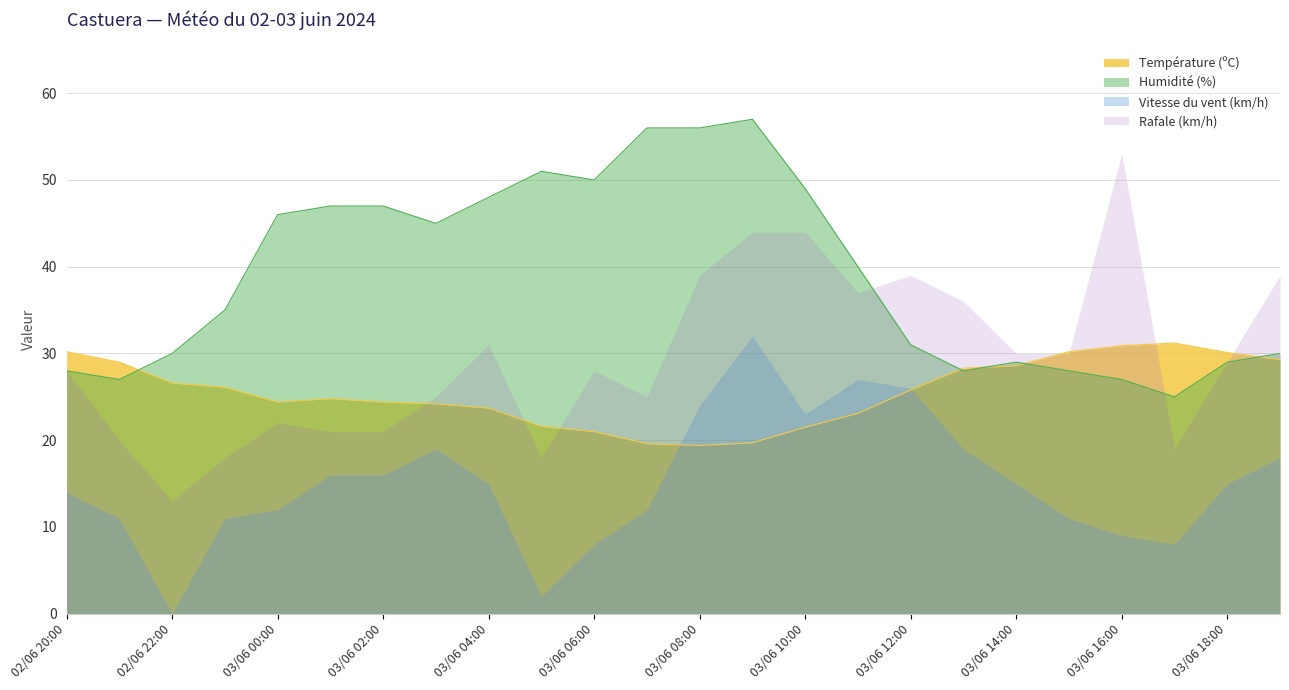

What position from the left is 03/06 18:00?

23